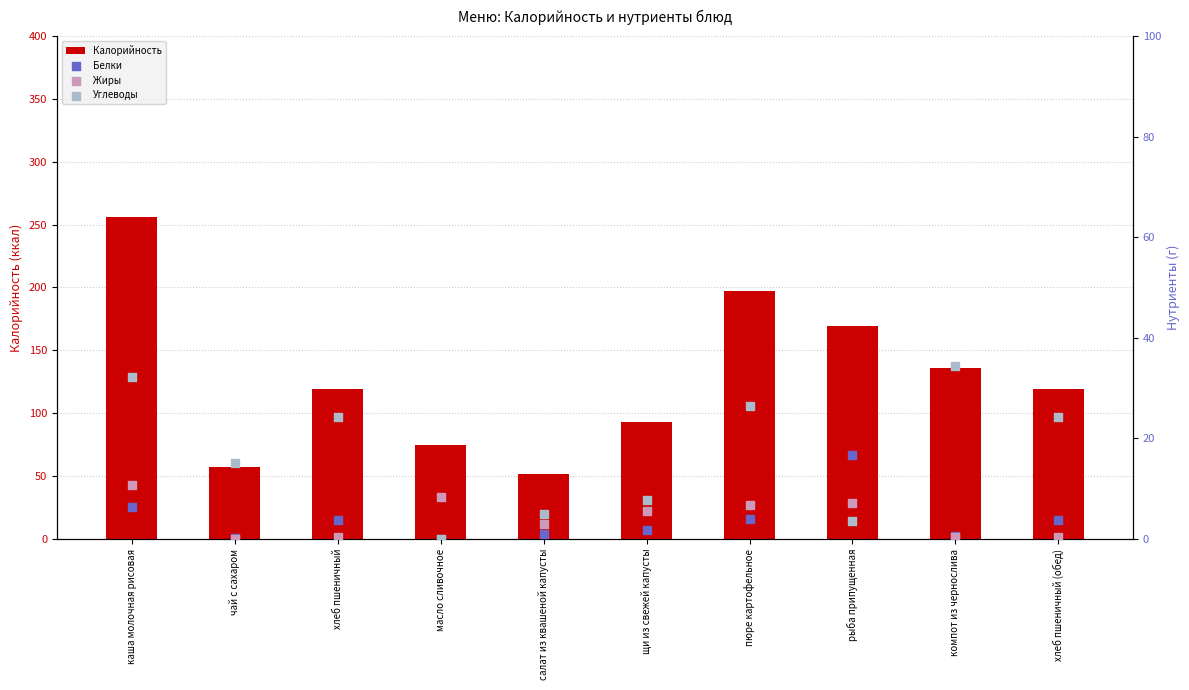

What are all the series names shown in the legend?

Калорийность, Белки, Жиры, Углеводы